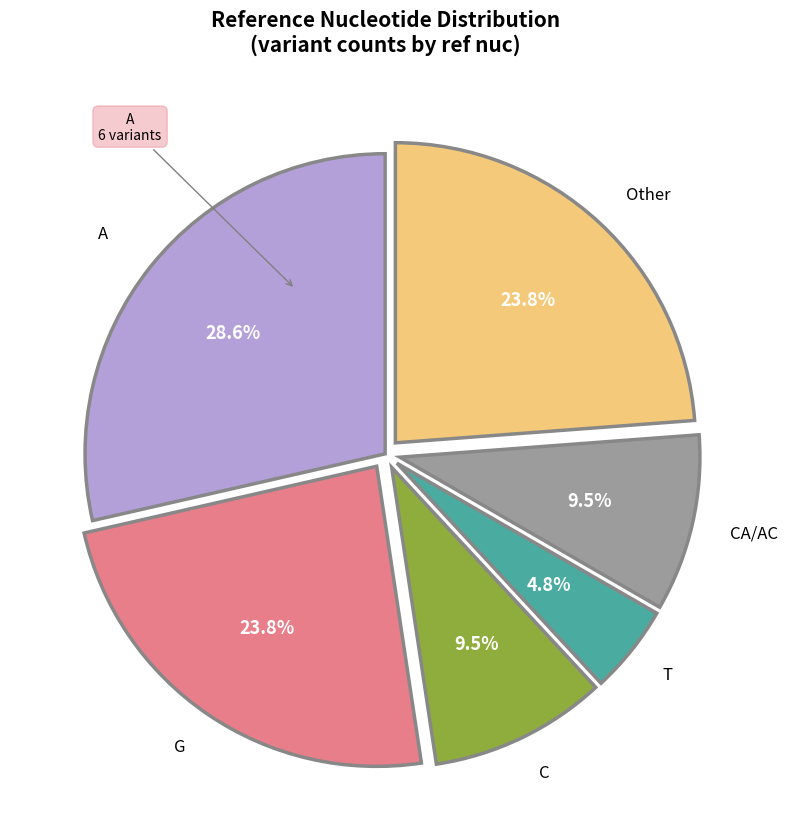

Between T and Other, which is larger?

Other